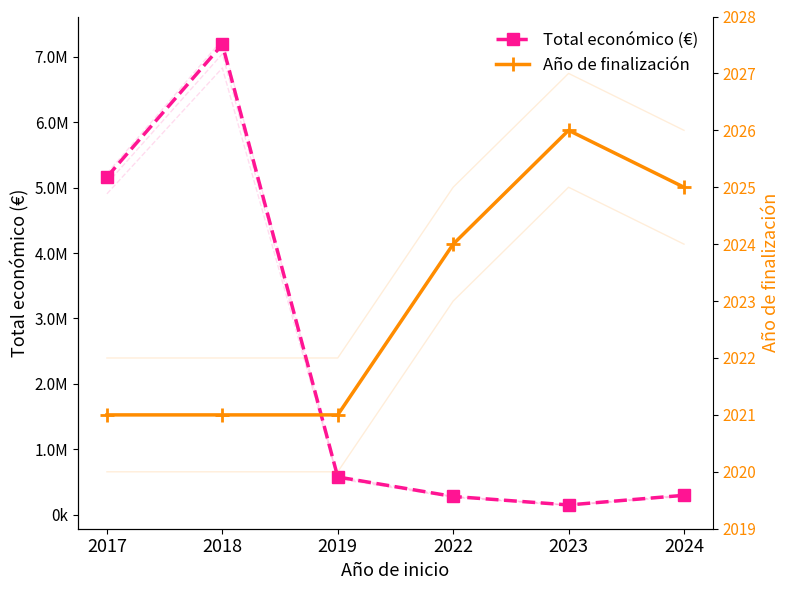

Rank the series by their average value, from lowest to highest.

Año de finalización, Total económico (€)